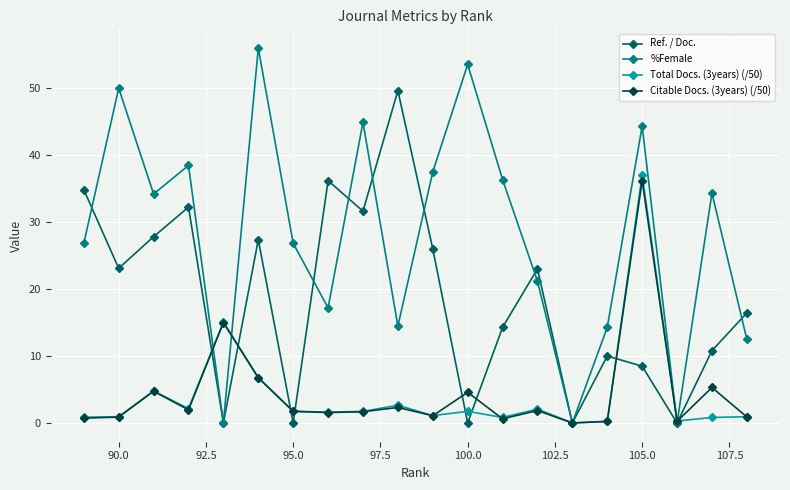

What is the spread (max minus min) of values at 105.0?

35.8